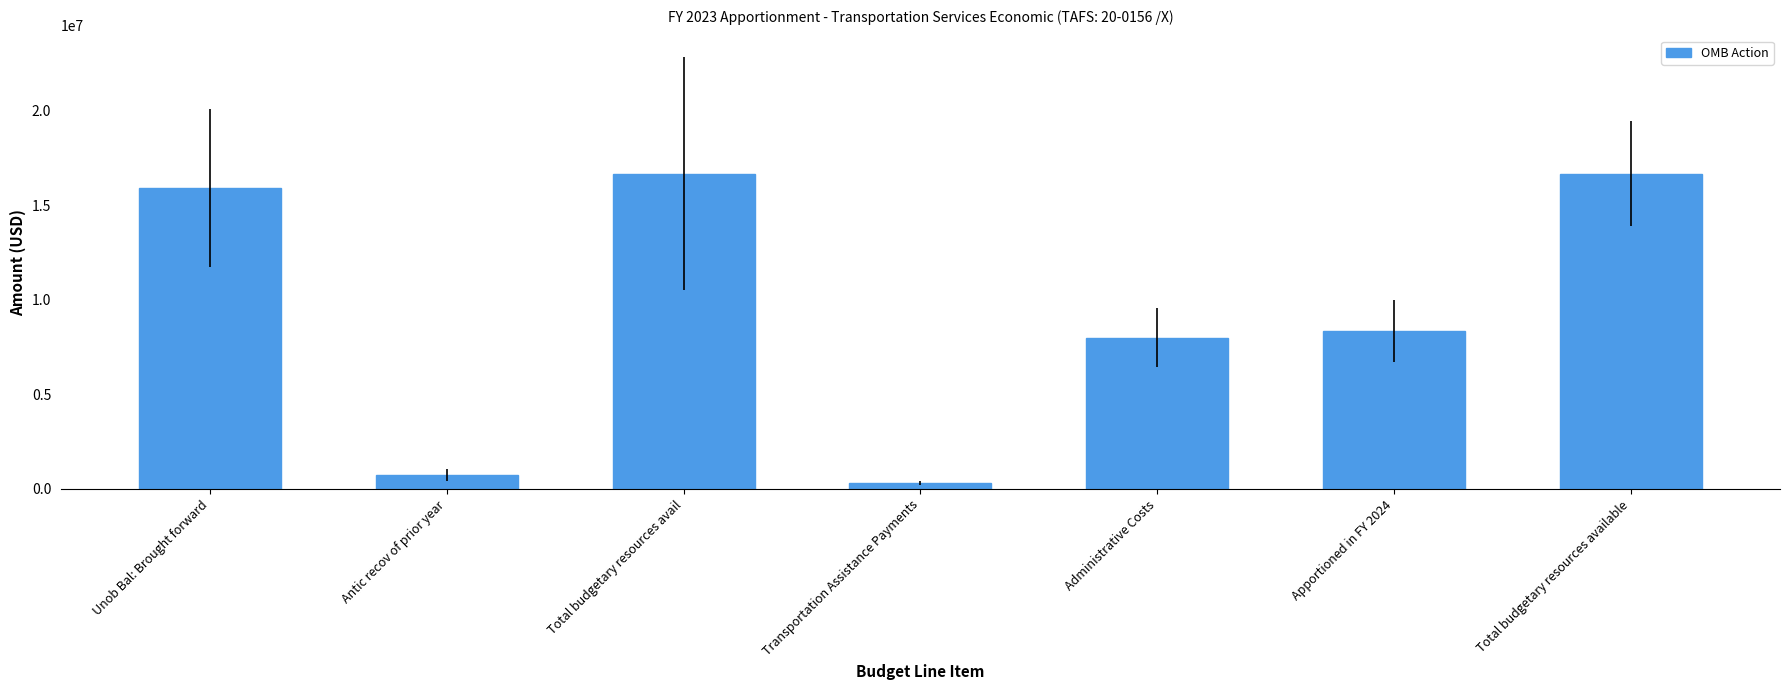

Reading left to right, extract all data points from this chart.

Unob Bal: Brought forward=15930000	Antic recov of prior year=750000	Total budgetary resources avail=16680000	Transportation Assistance Payments=310377	Administrative Costs=8000000	Apportioned in FY 2024=8369623	Total budgetary resources available=16680000